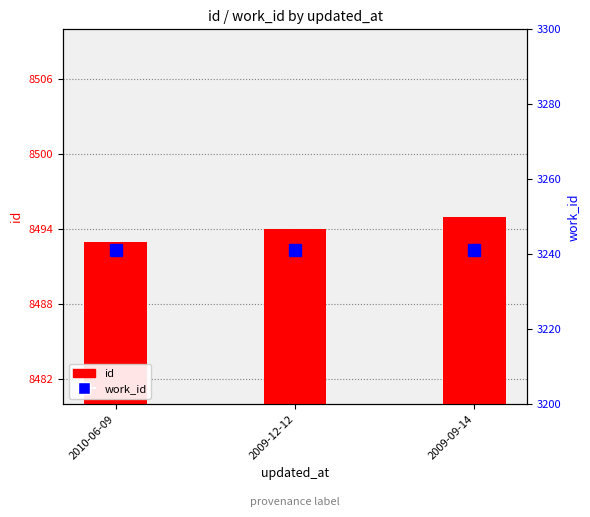

Which series has the largest total across all categories?

id